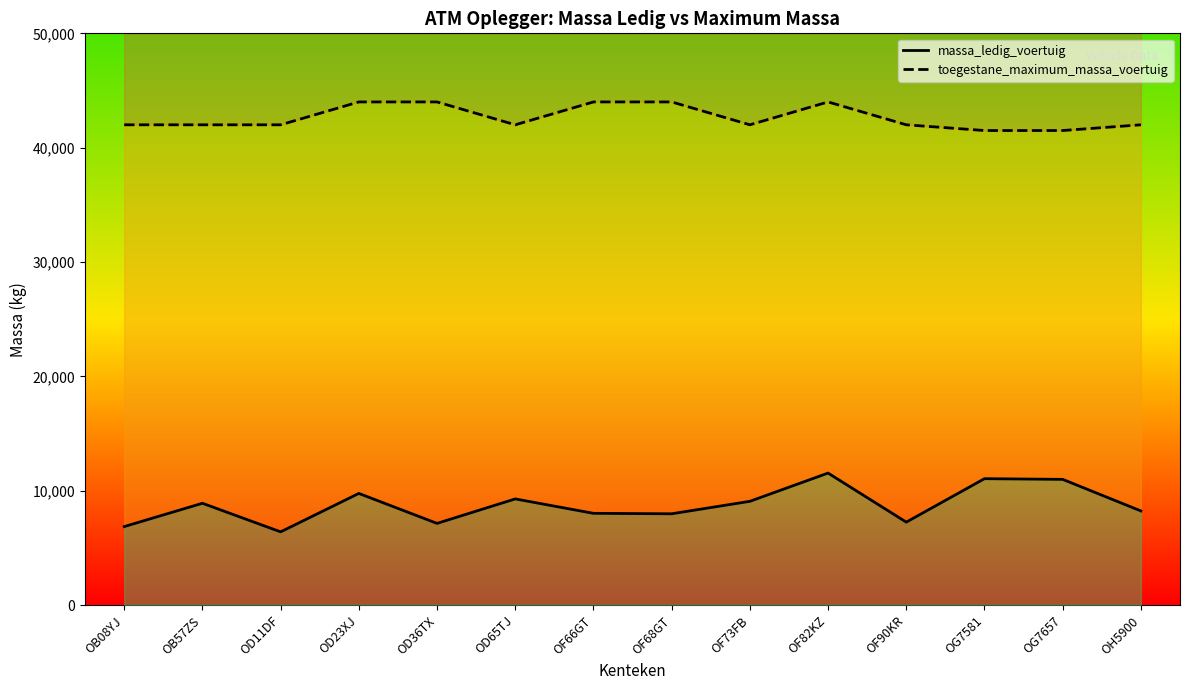

Does the chart have visible grid lines?

No